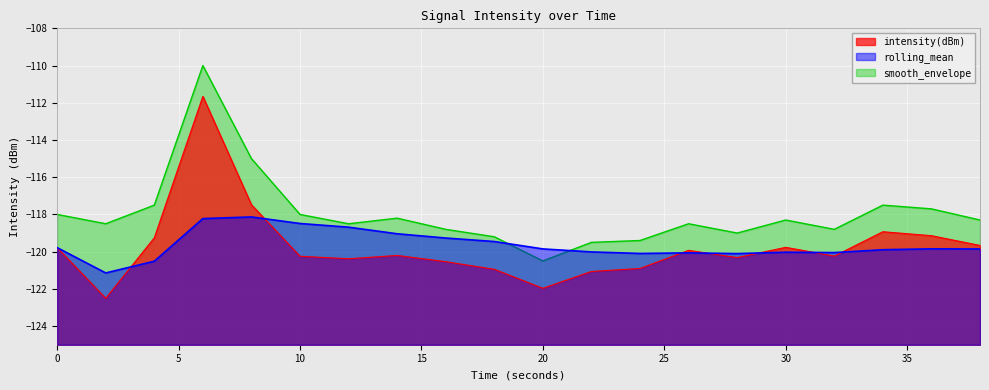

What is the difference between the maximum and minimum values in the smooth_envelope series?

10.5